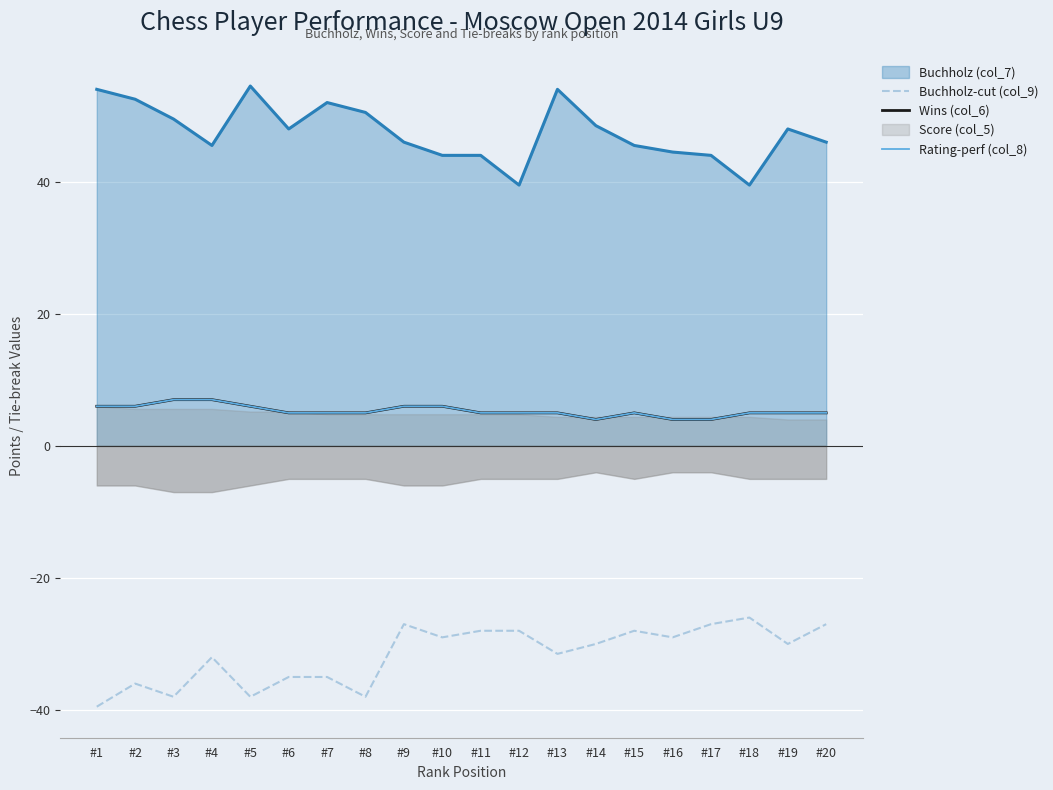

How many values in the Rating-perf (col_8) series exceed 5?

7